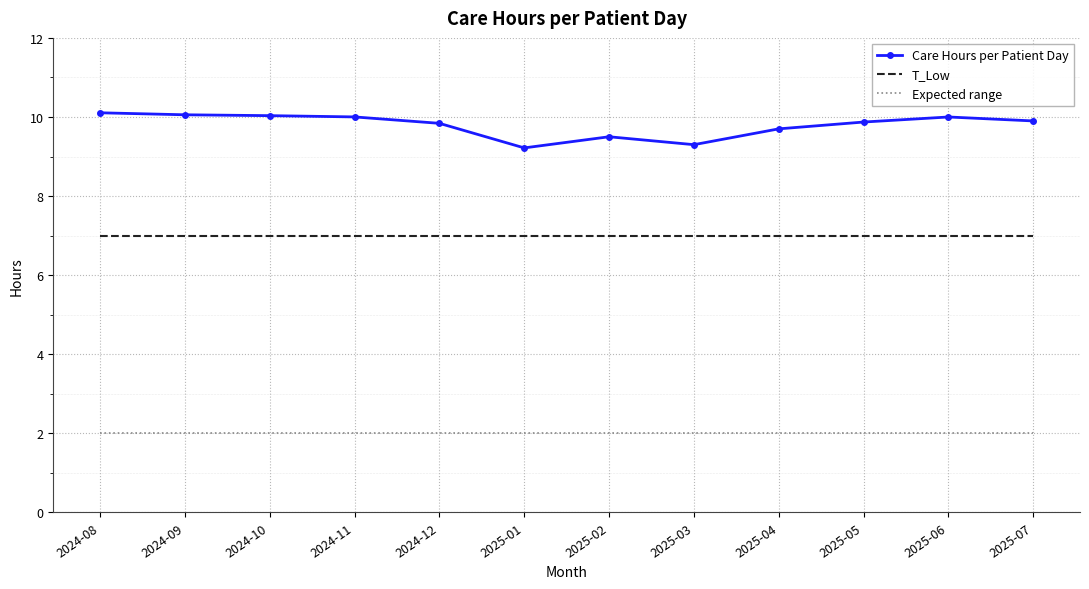

True or false: Expected range and T_Low intersect in this chart.

False